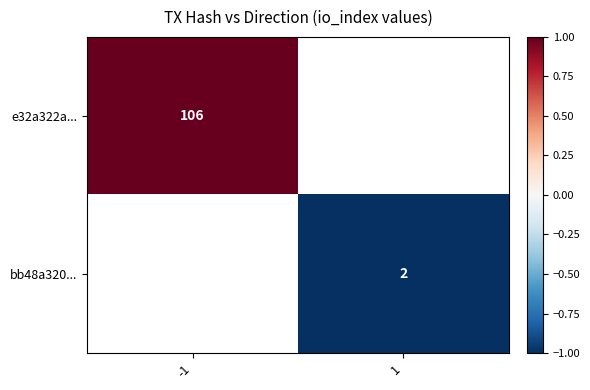

Count the number of data series in this chart.

2